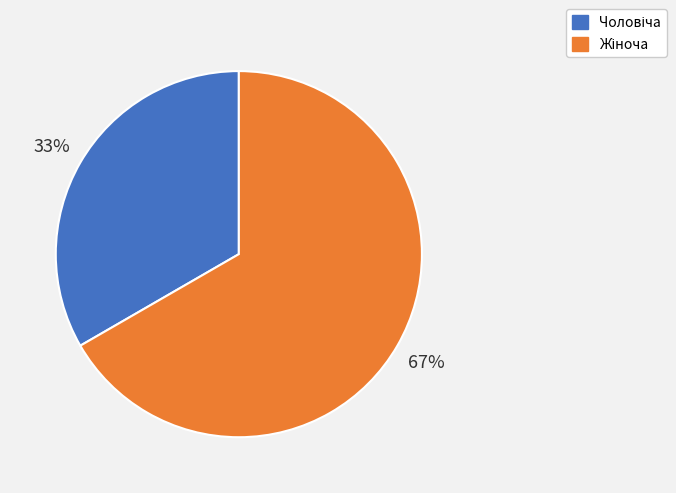

To the nearest percent, what is the average slice percentage?

50%